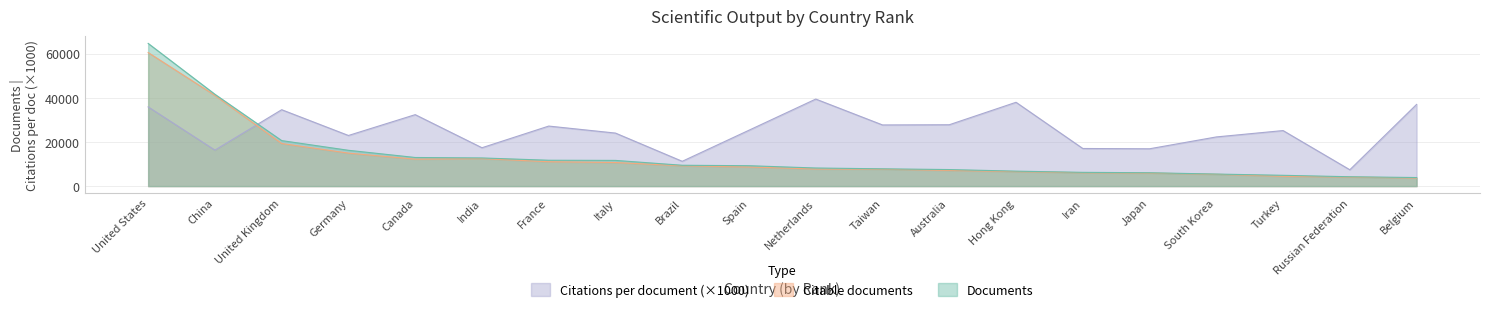

What are all the series names shown in the legend?

Citations per document (×1000), Citable documents, Documents